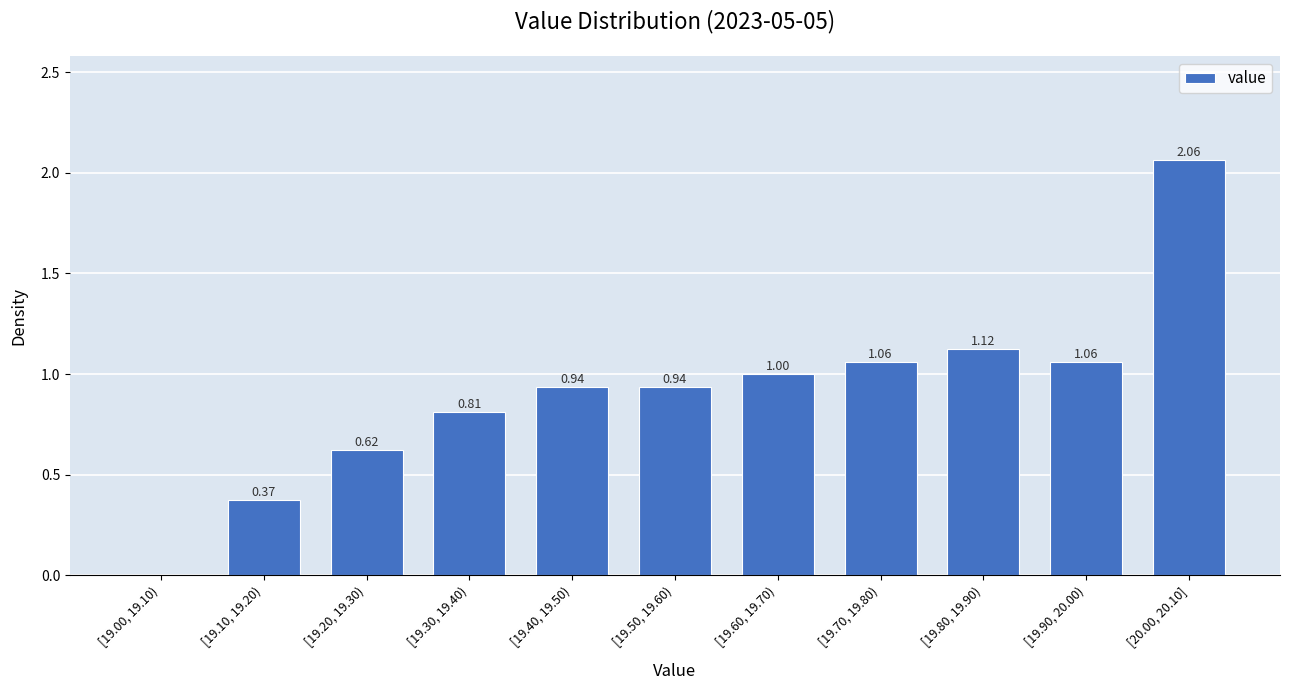

What is the sum of the values at [19.90, 20.00) and [19.50, 19.60)?

2.0